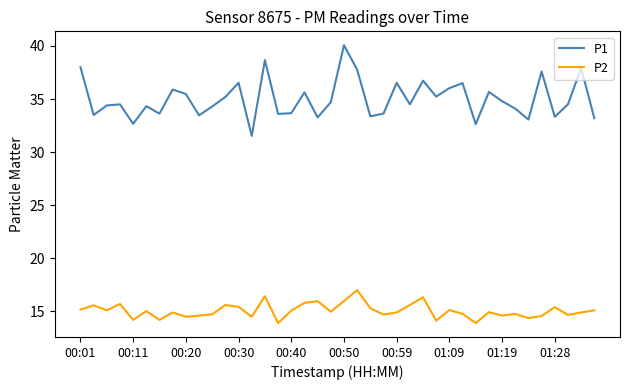

What is the difference between the maximum and minimum values in the P1 series?

8.5